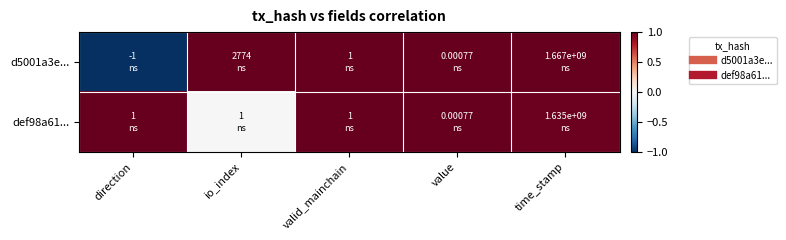

What is the greatest value displayed?

1.0